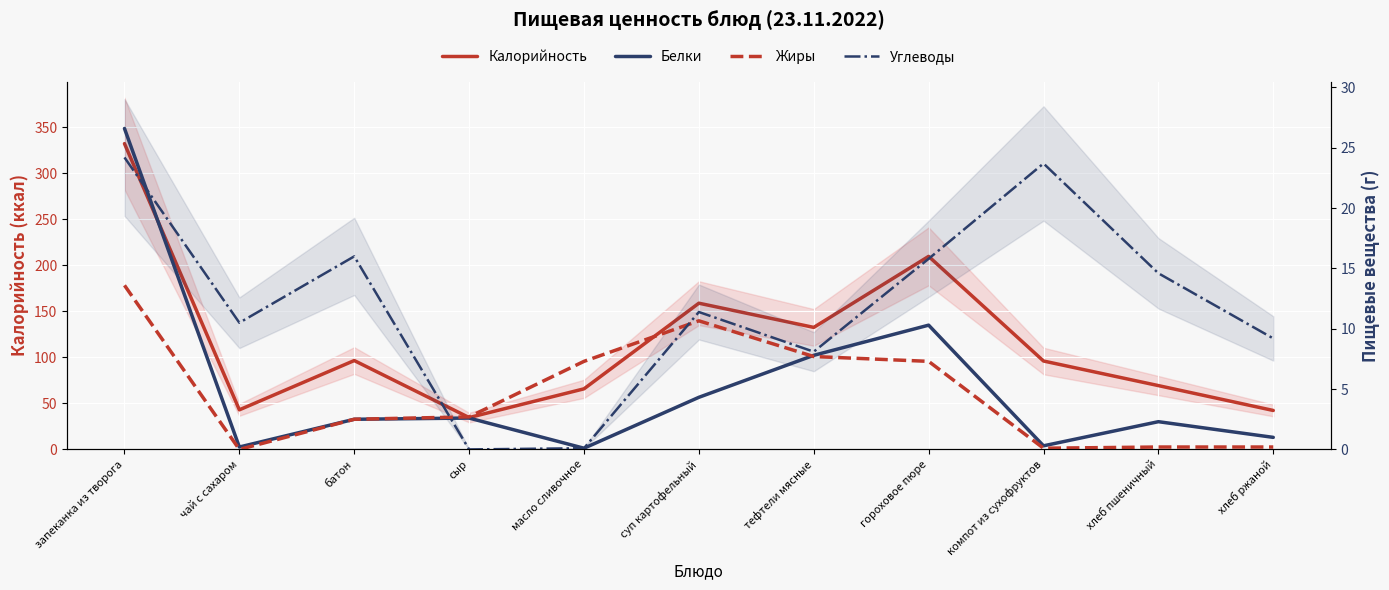

Which has a higher value, батон or запеканка из творога?

запеканка из творога